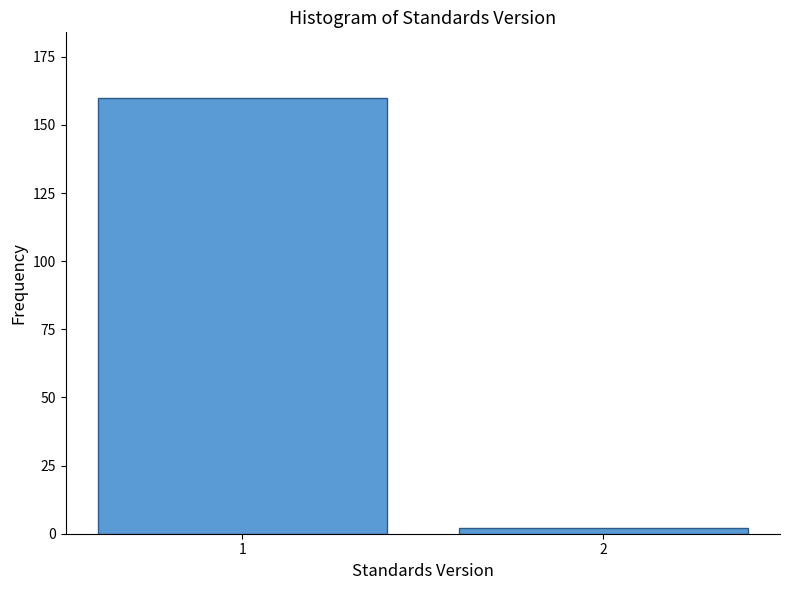

Reading right to left, list all the values displayed in this chart.

2	160